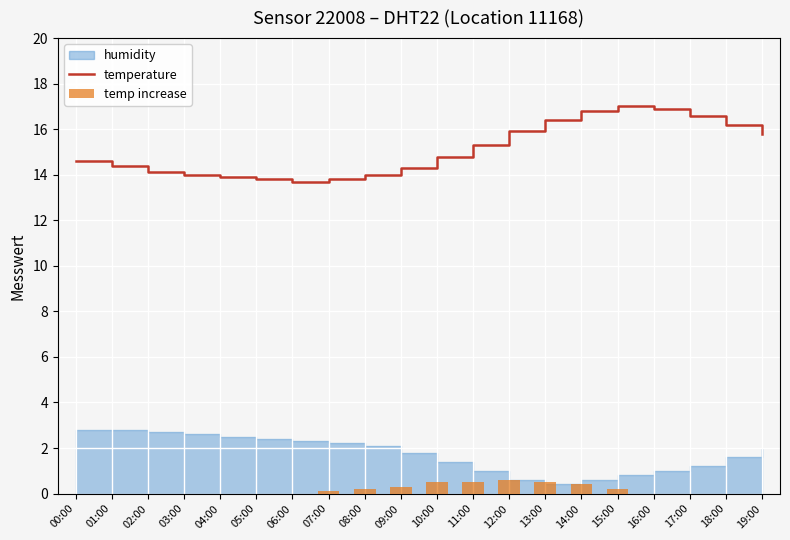

Count the temp increase values in the range 0 to 1.

20